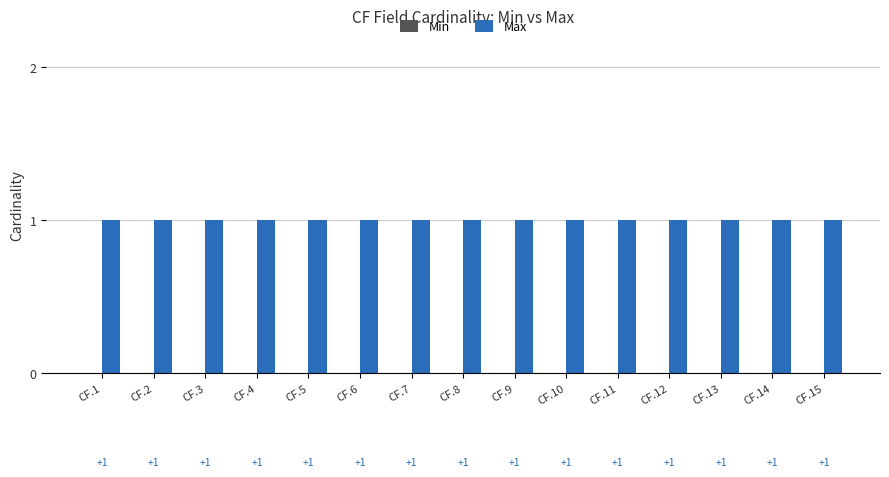

Which series has the widest spread of values?

Min